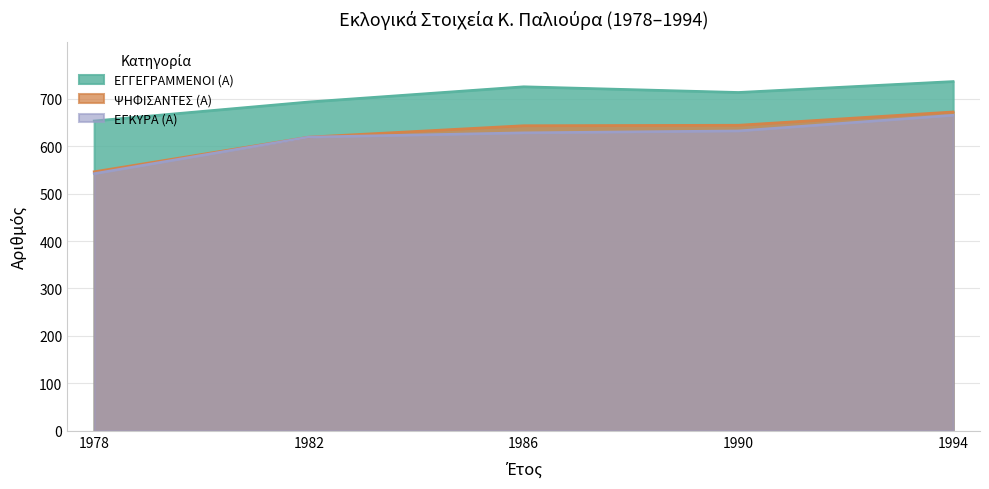

True or false: ΕΓΚΥΡΑ (Α) has a value of 400 at 1994.

False